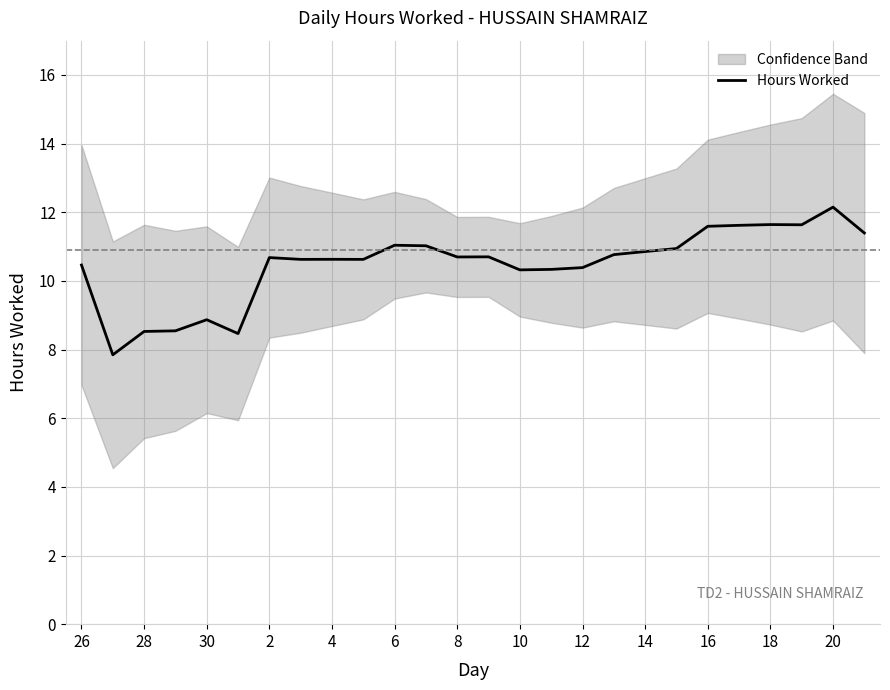

Reading right to left, list all the values displayed in this chart.

11.4	12.1	11.6	11.6	11.6	11.6	10.9	10.9	10.8	10.4	10.3	10.3	10.7	10.7	11.0	11.0	10.6	10.6	10.6	10.7	8.5	8.9	8.5	8.5	7.8	10.5